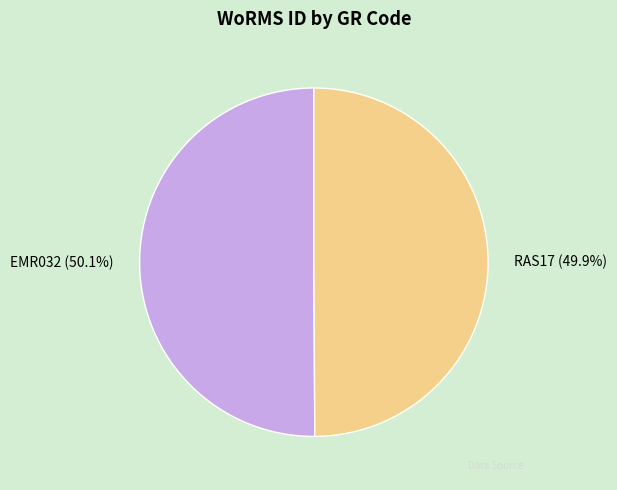

Approximately how many times larger is the value at RAS17 compared to EMR032?

1.0